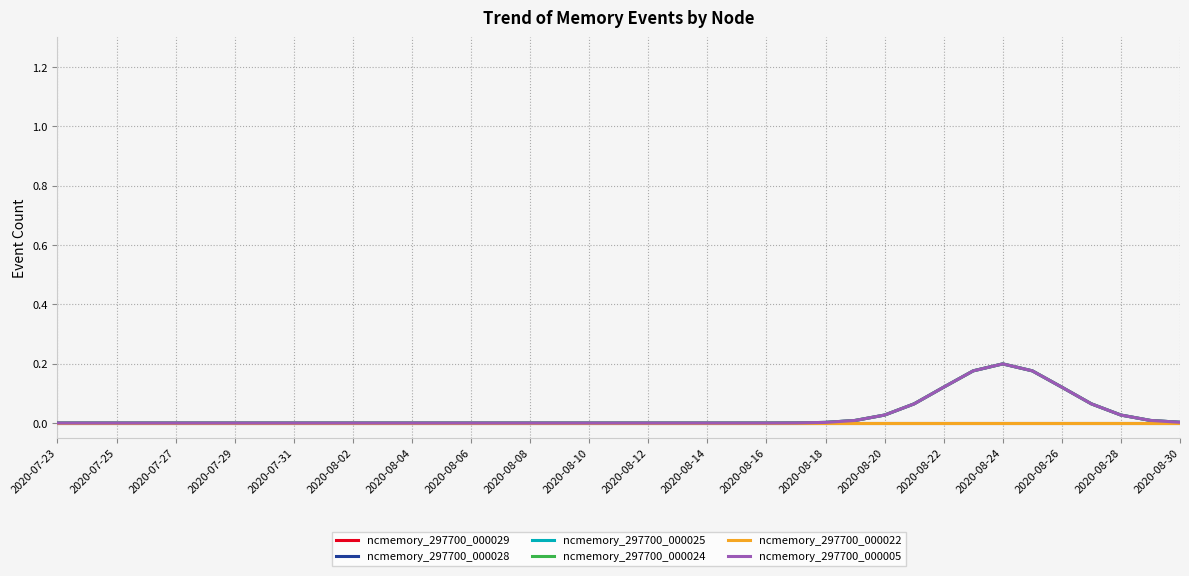

Is this an area chart (filled region under the line)?

No